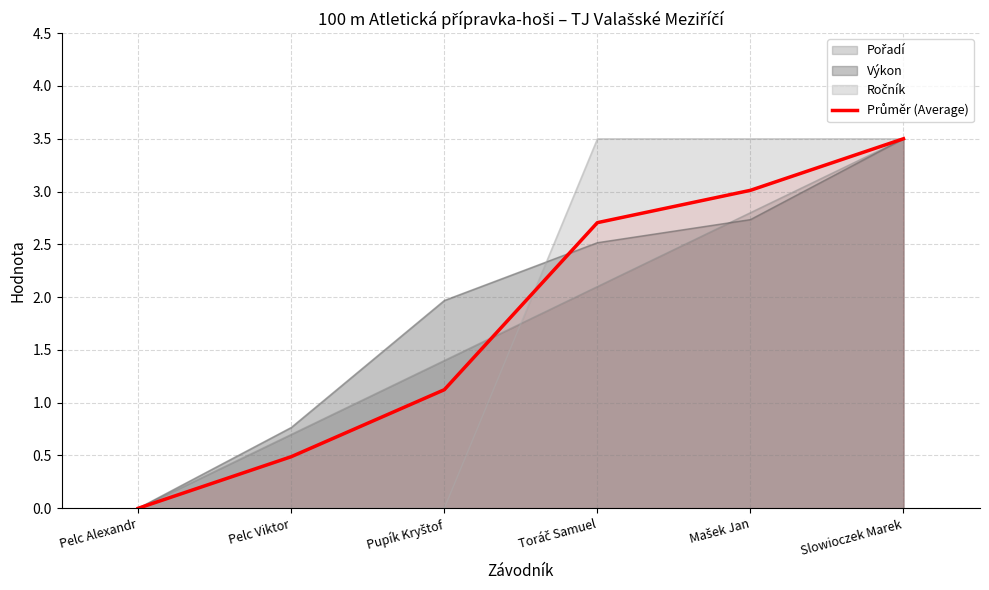

Does the chart display data point markers on the line(s)?

No